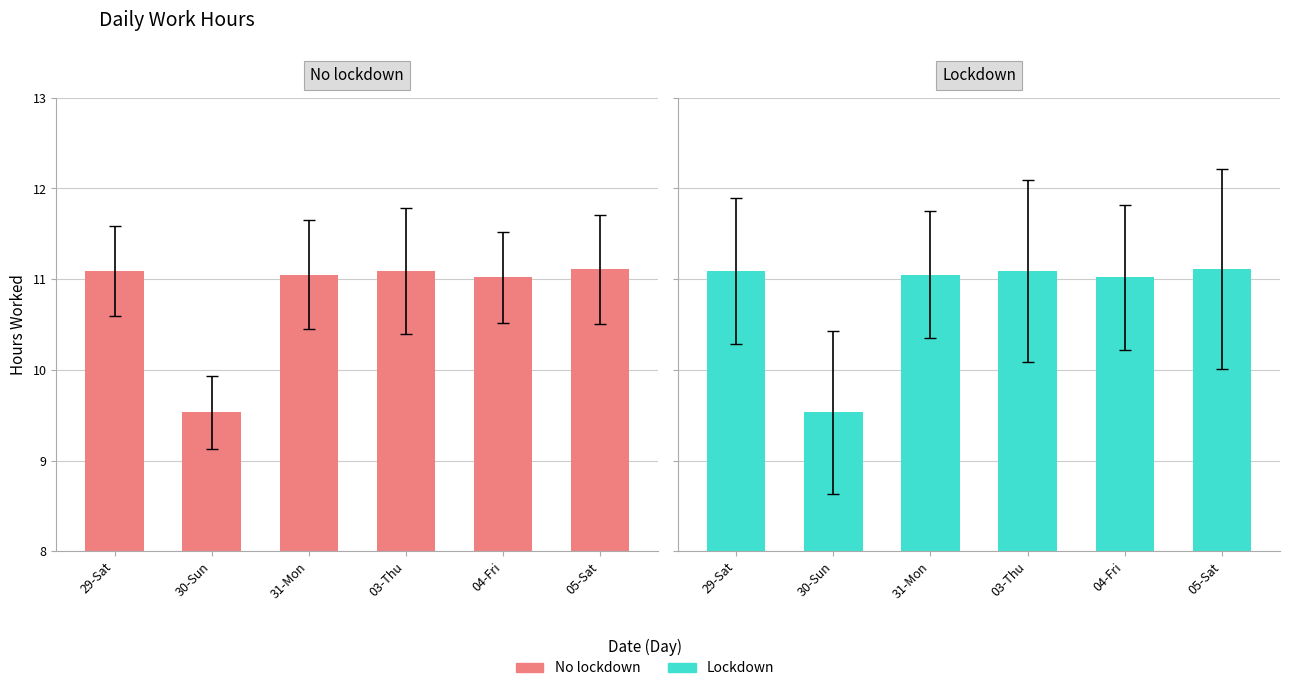

What is the total value across all series at 31-Mon?

22.1